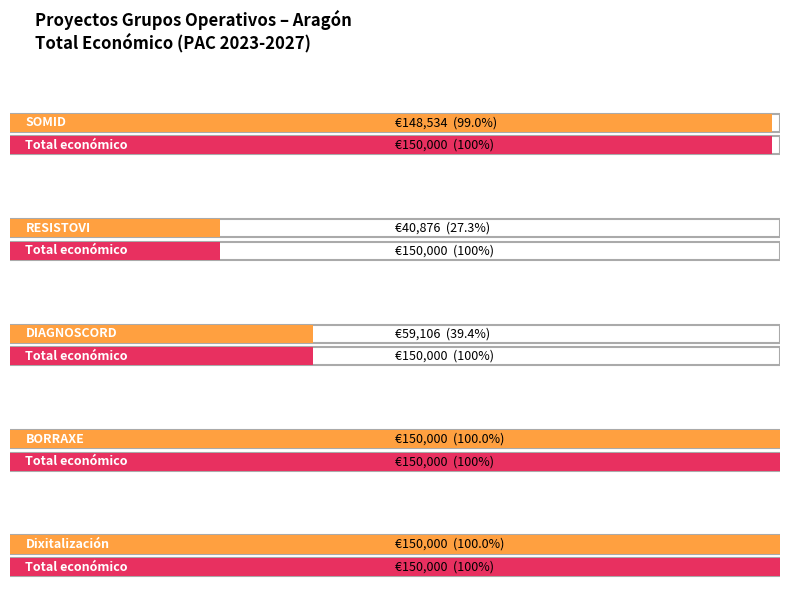

What is the label of the 4th bar from the left?

BORRAXE